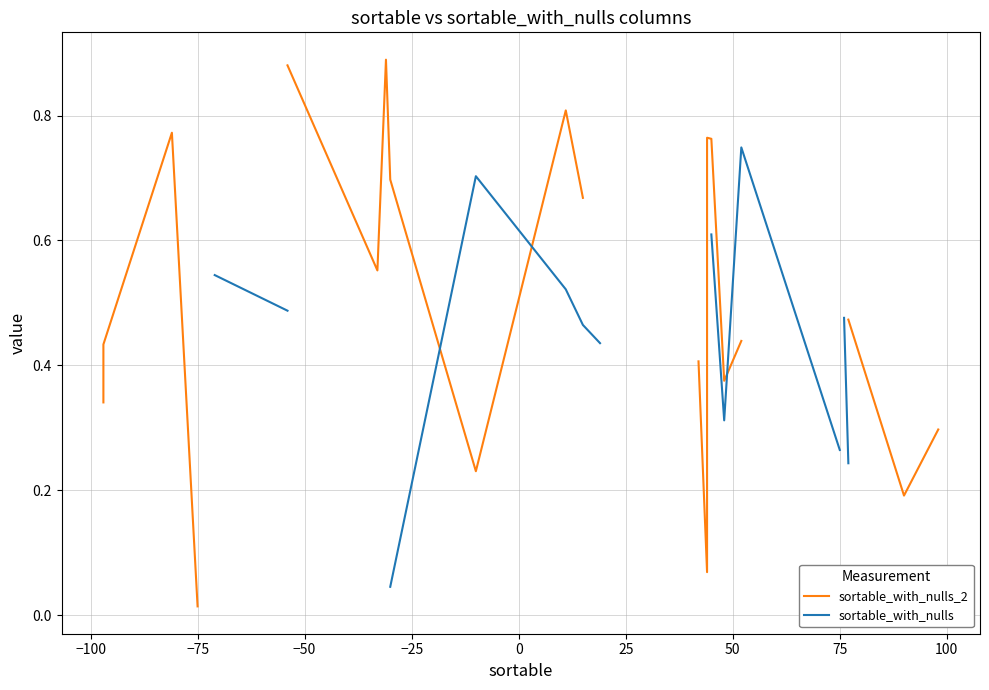

How many interior local peaks does the sortable_with_nulls series have?

2